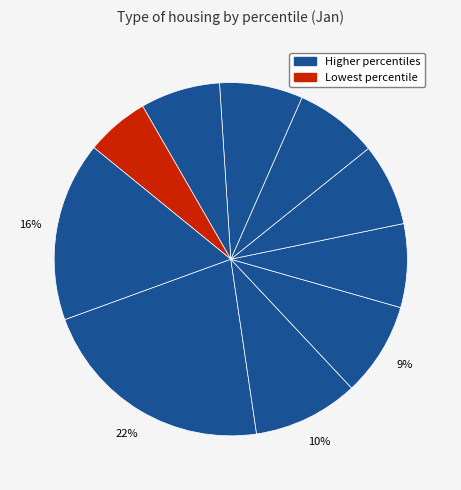

Count the number of slices in the pie.

10